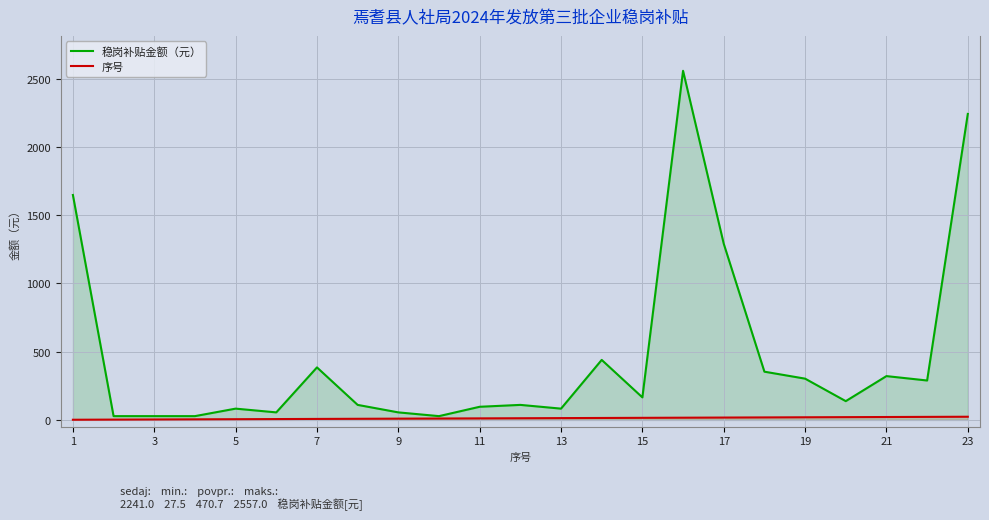

At which label does 序号 reach its minimum?

1